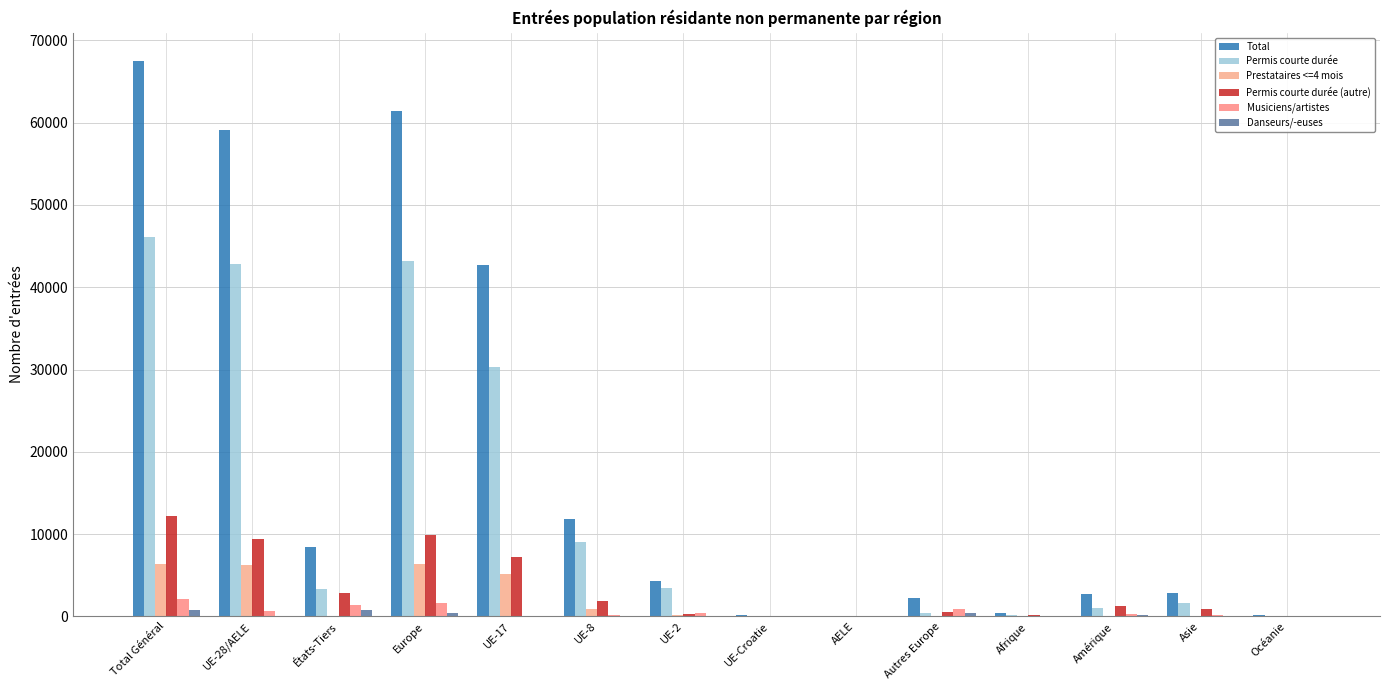

How many groups of bars are there?

14